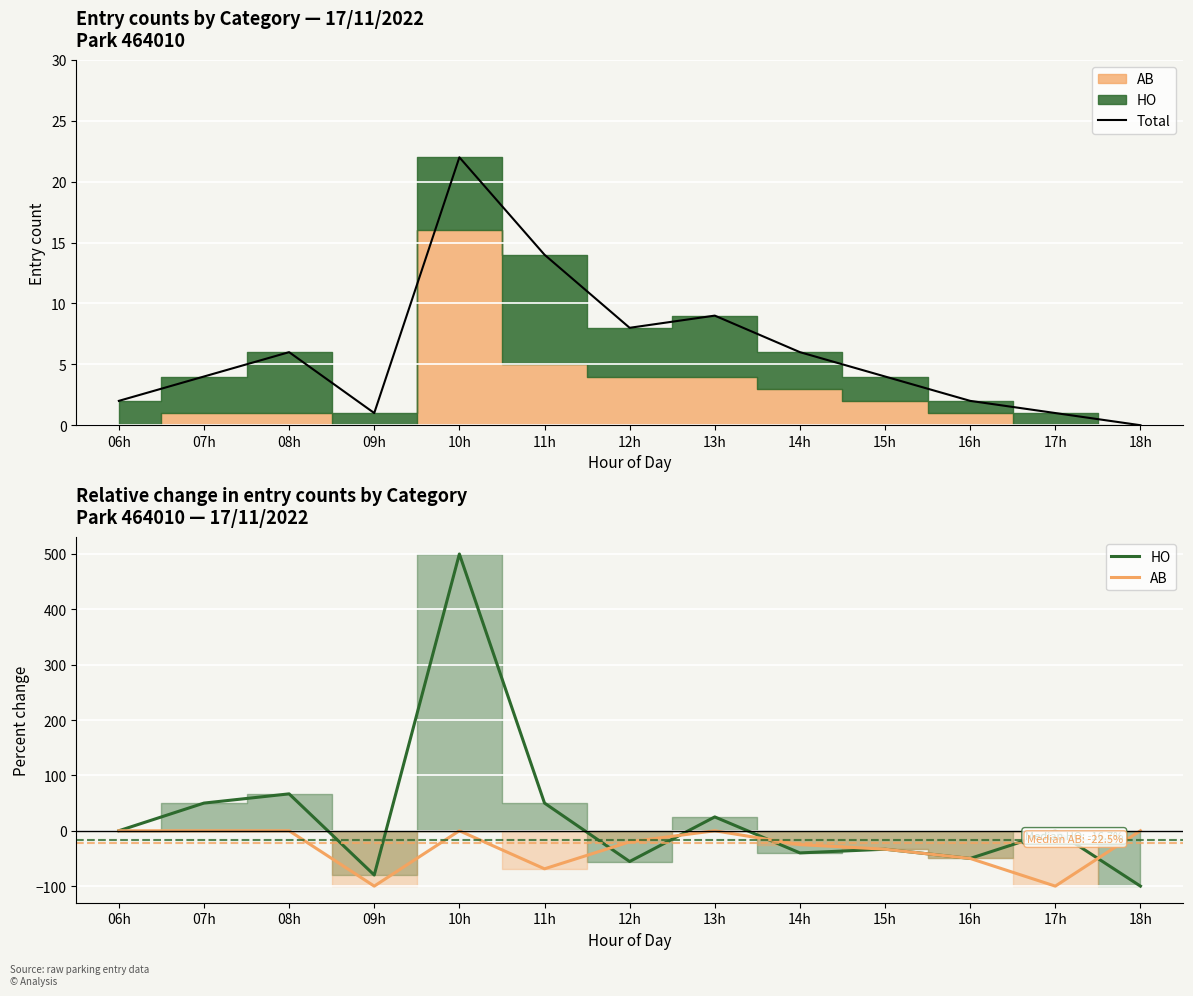

The value of Total at 10h is 22. True or false?

True